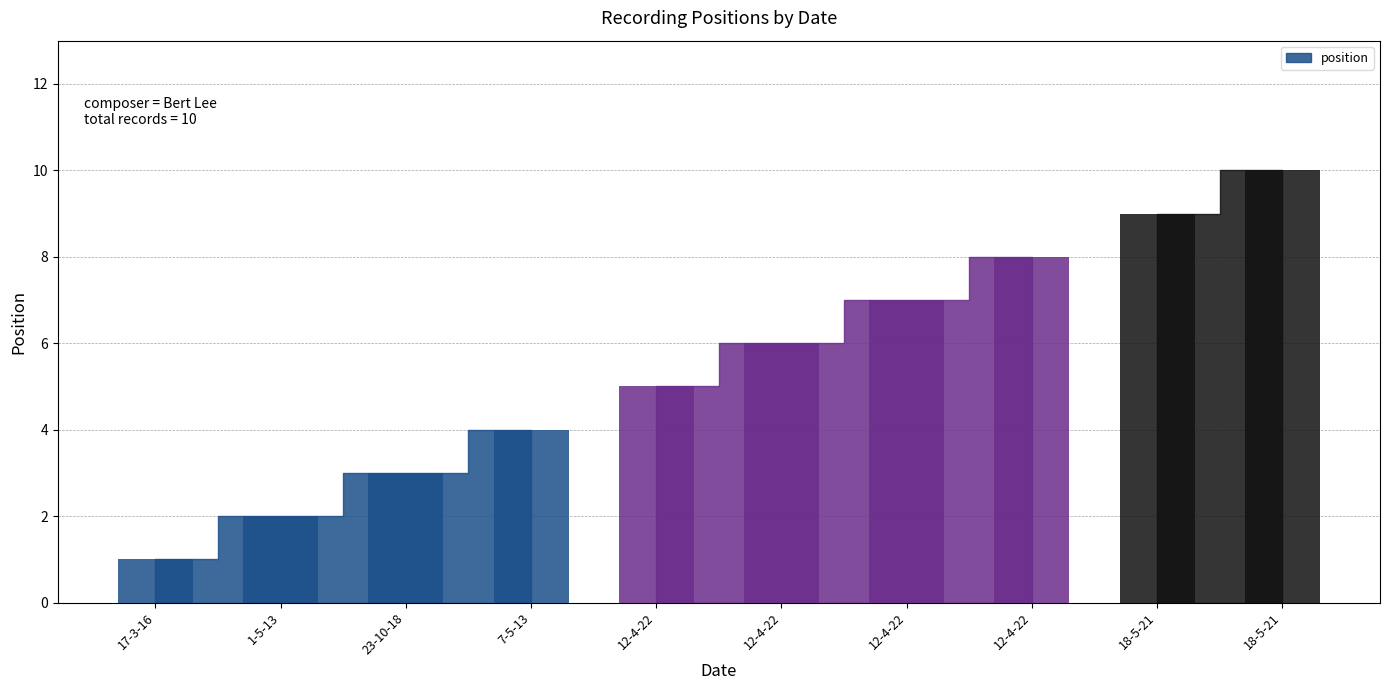

What is the maximum value shown in the chart?

10